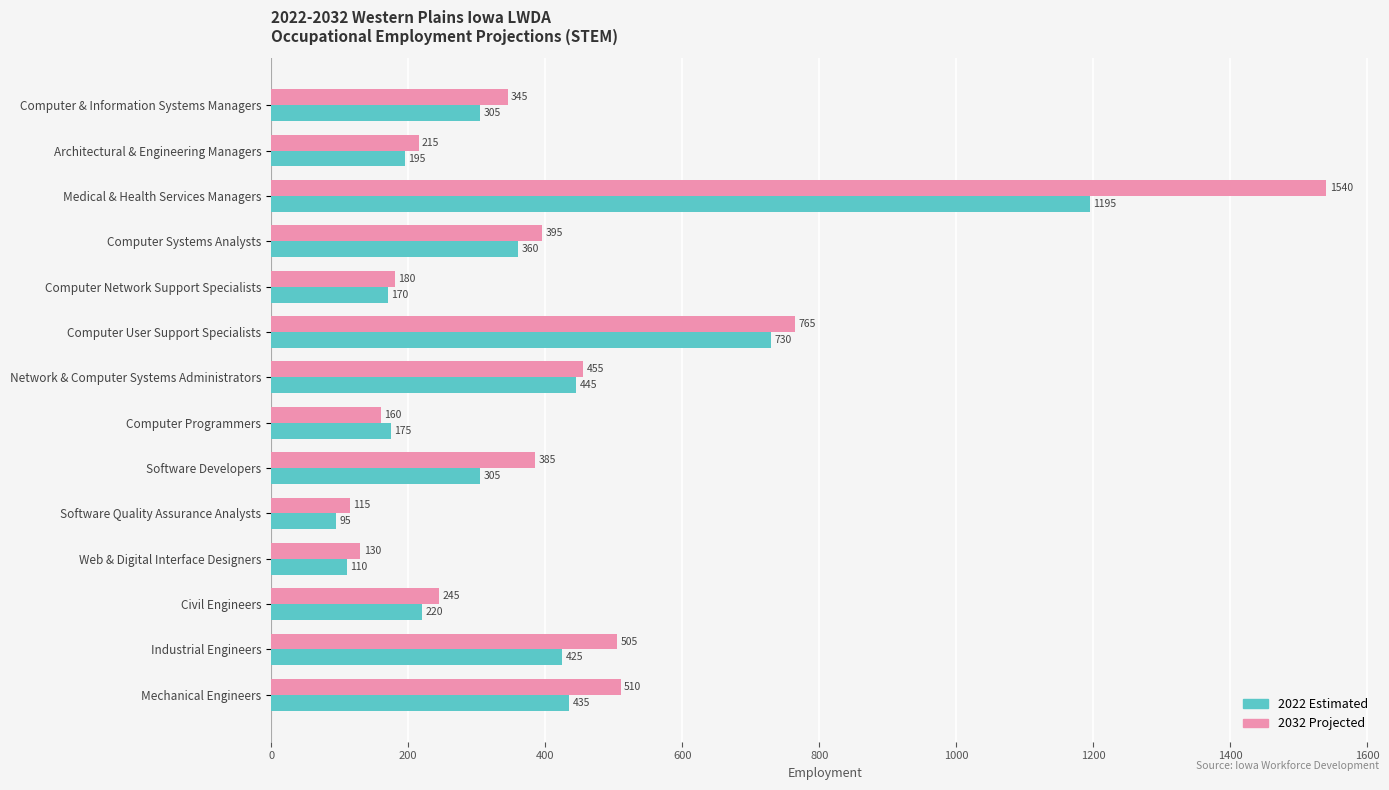

Is the value of 2022 Estimated at Computer User Support Specialists greater than the value of 2032 Projected at Software Quality Assurance Analysts?

Yes